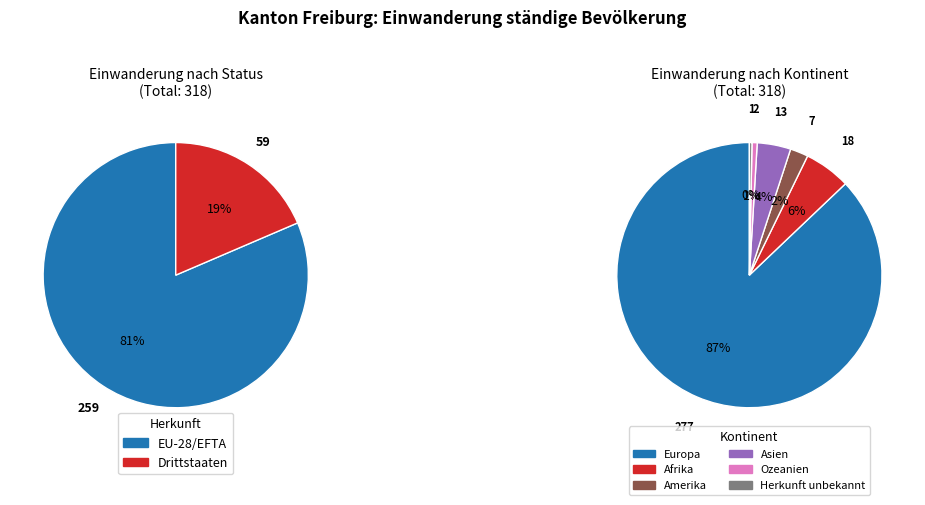

Is Europa the majority of the pie?

Yes